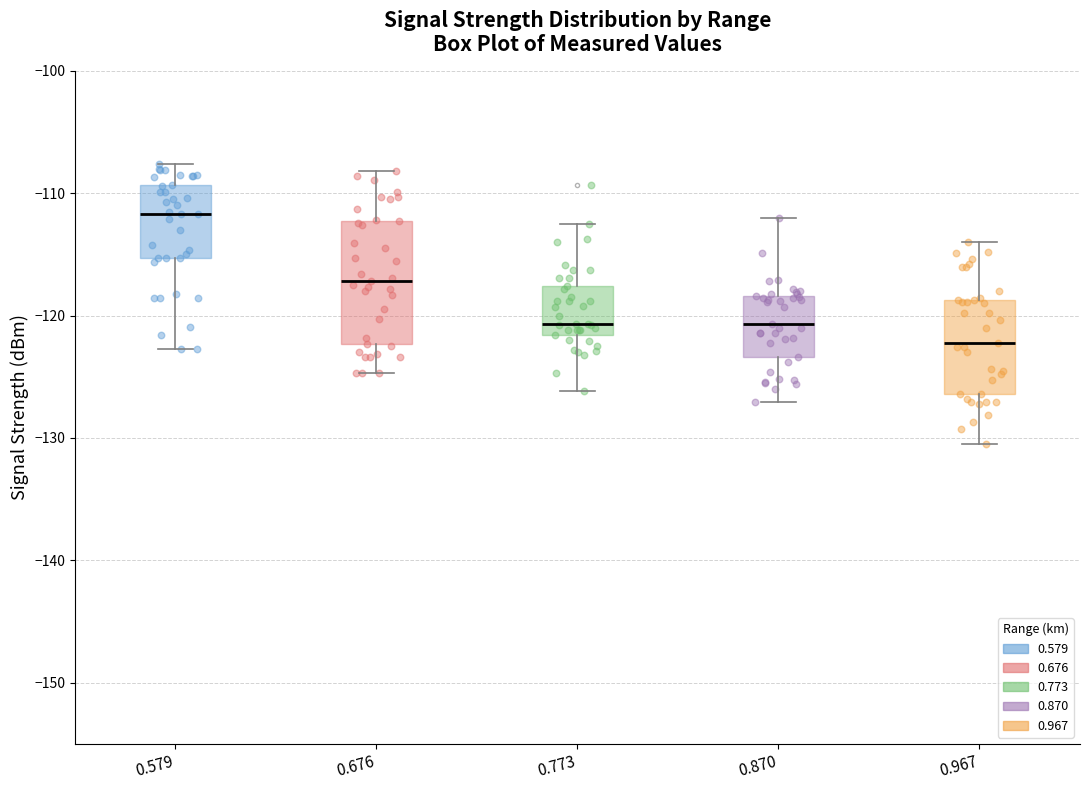

Reading left to right, read every box against the y-axis: the position of its median line, the range the box covers, and the ends of its whiskers. The values are not printed on the chart, so give them approximately, as read against the axis.

0.579: median -112, box -115 to -109, whiskers -123 to -108
0.676: median -117, box -122 to -112, whiskers -125 to -108
0.773: median -121, box -122 to -118, whiskers -126 to -112
0.870: median -121, box -123 to -118, whiskers -127 to -112
0.967: median -122, box -126 to -119, whiskers -130 to -114